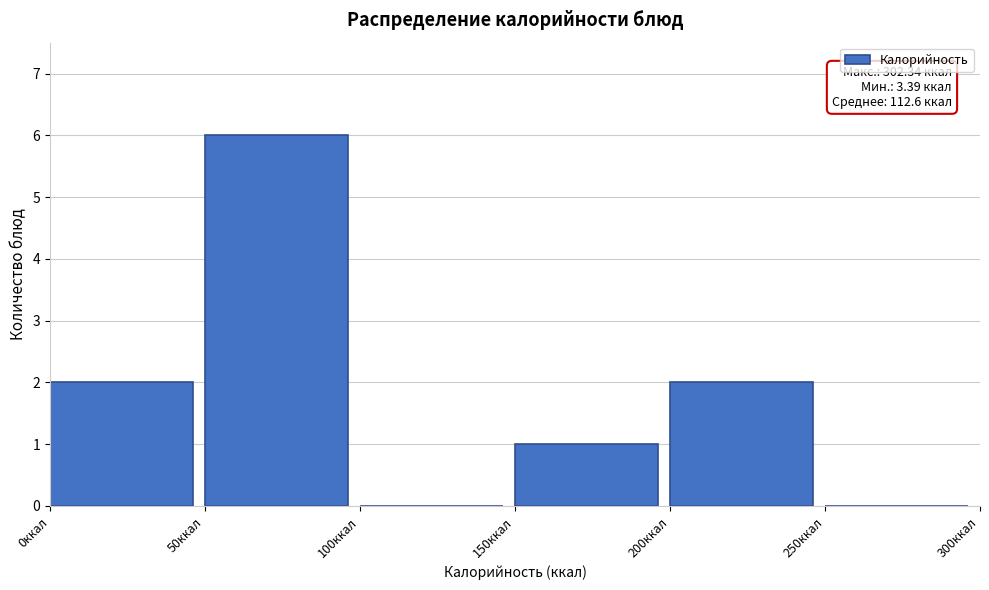

Which range on the x-axis has the tallest bar?

50 to 100